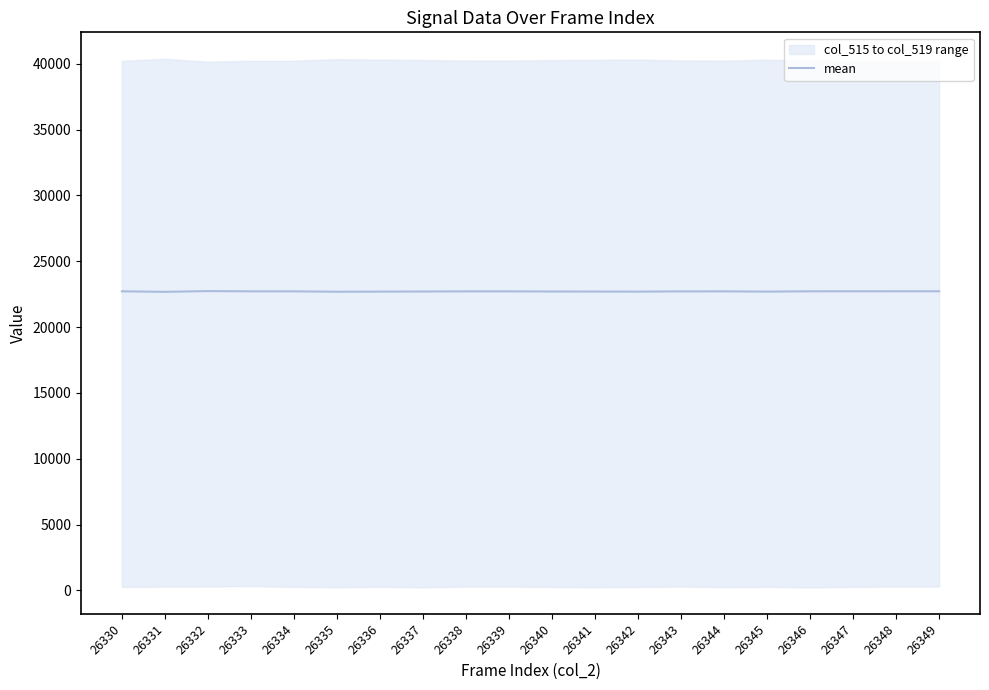

What is the ratio of the value at 26334 to the value at 26336?

1.0